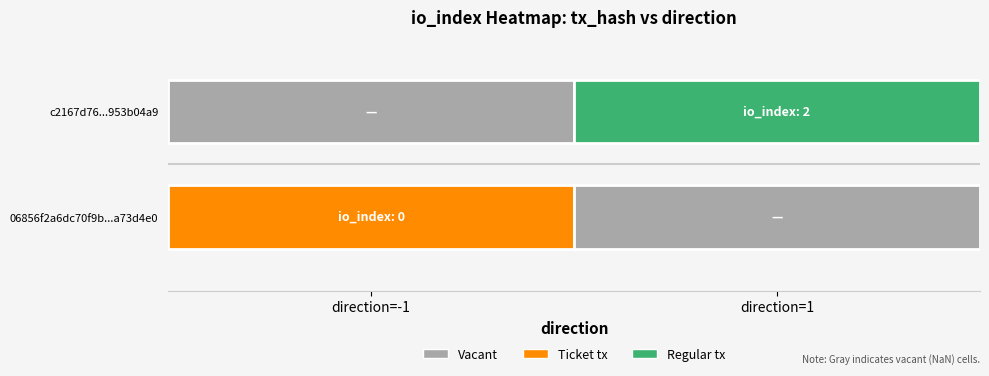

Is the value of c2167d76694833cbd45242136b56460953b04a9 at io_index greater than the value of 06856f2a6dc70f9b585657b484ac8572a73d4e0 at io_index?

Yes